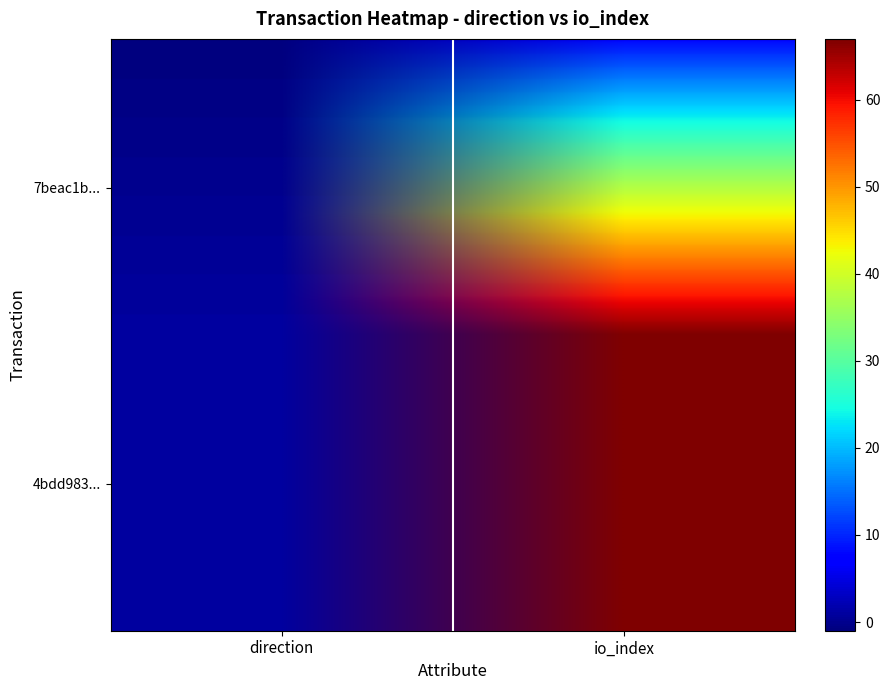

What is the difference between the highest and lowest values at io_index?

59